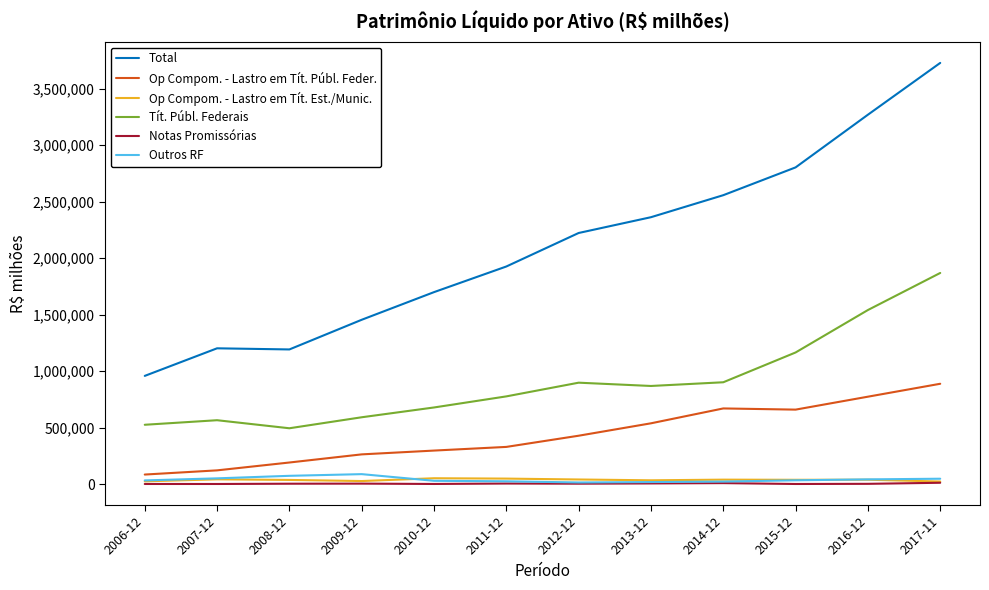

Which series has the largest total across all categories?

Total